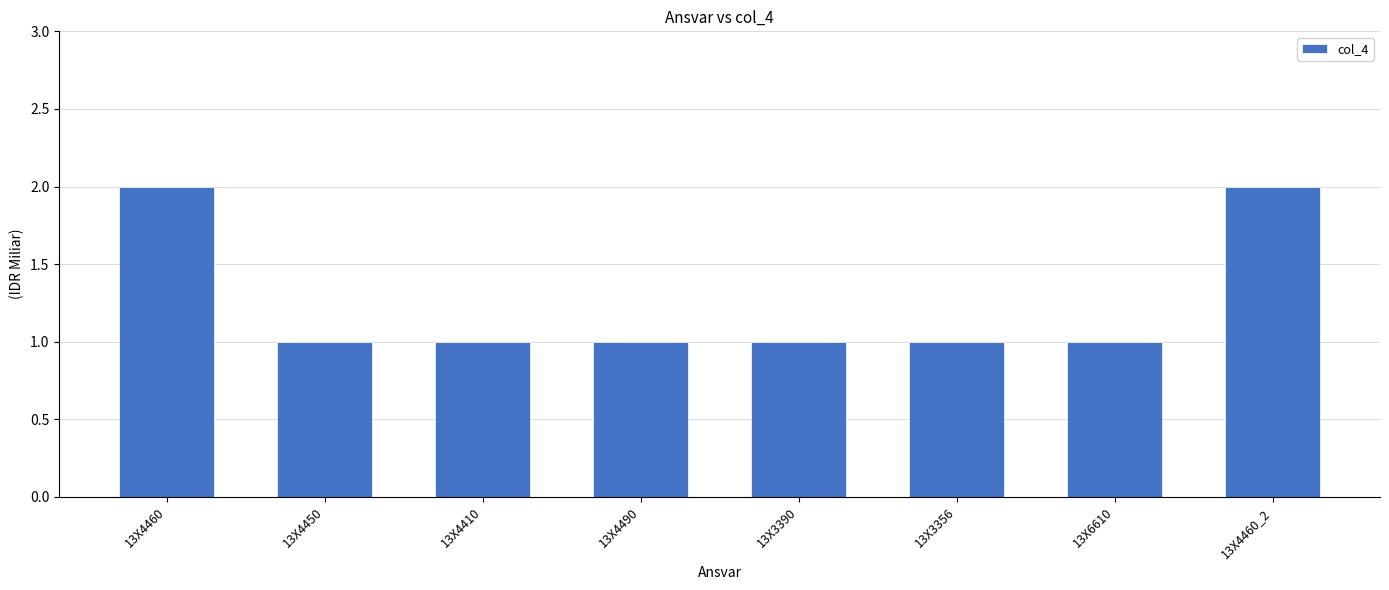

The value at 13X3356 is 2. True or false?

False